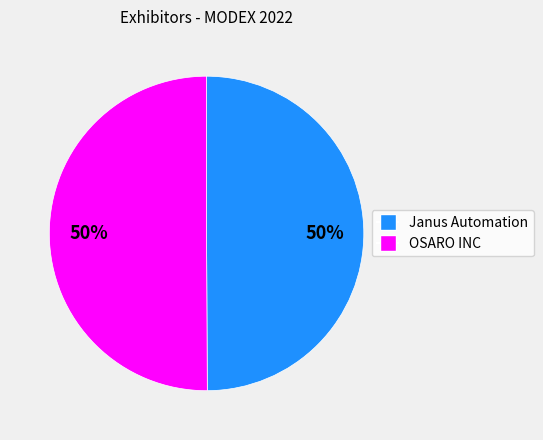

To the nearest percent, what percentage of the pie is OSARO INC?

50%